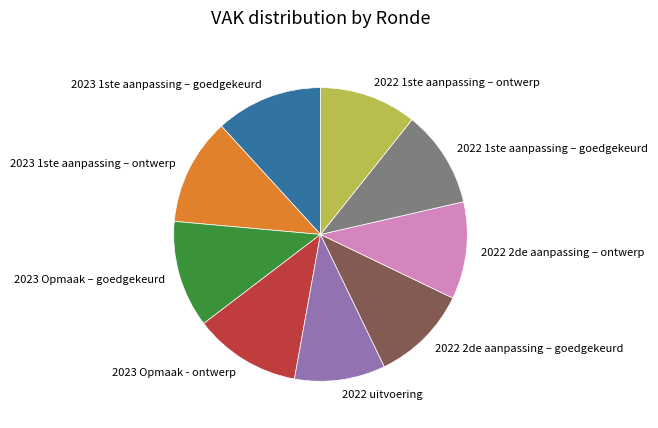

How many slices are in this pie chart?

9